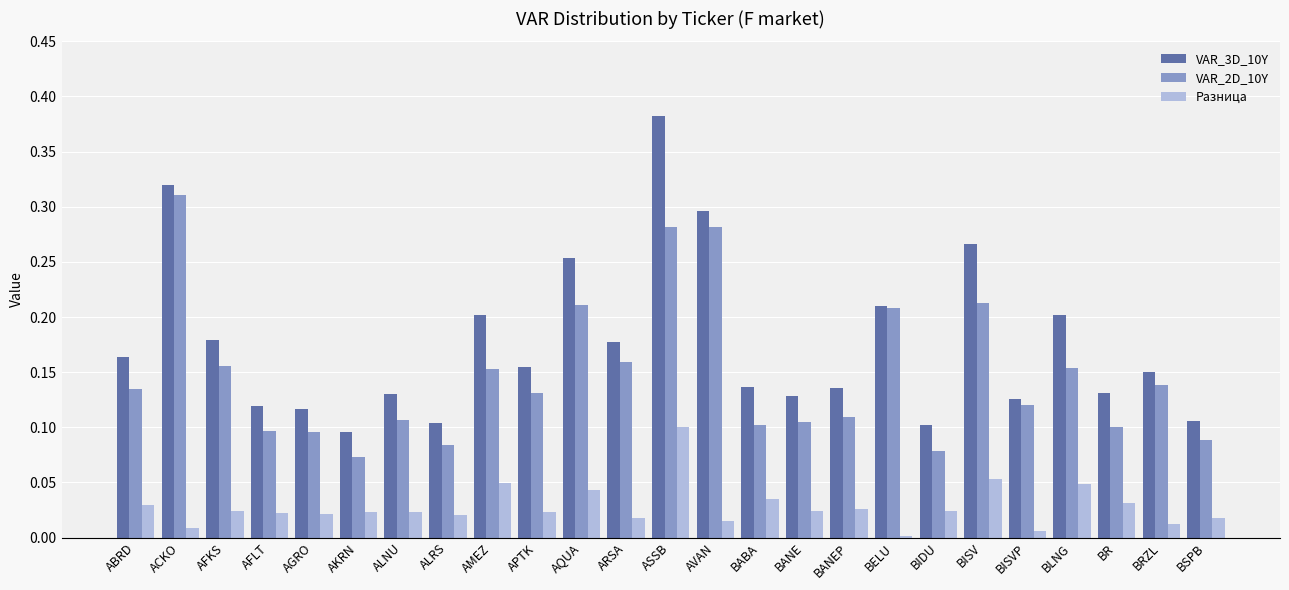

Is it true that VAR_2D_10Y equals 0.1 at BANEP?

True